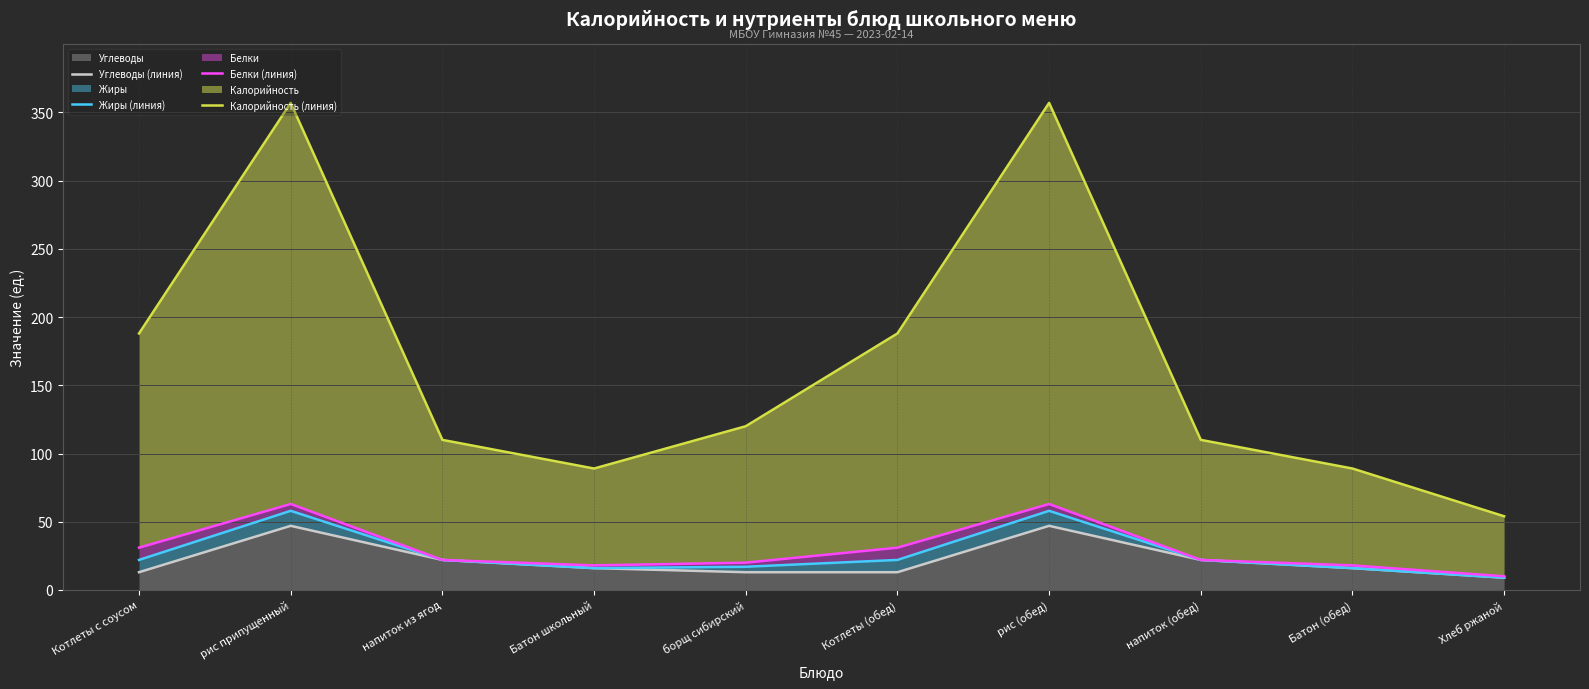

What is the maximum value shown in the chart?

357